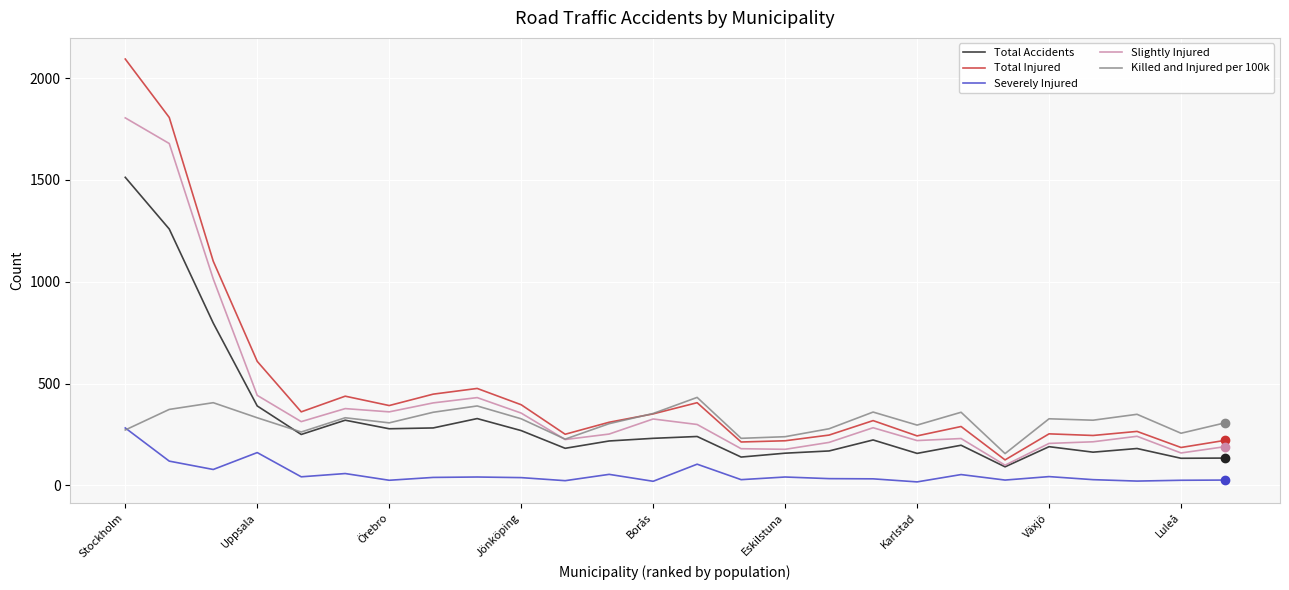

What is the difference between the maximum and minimum values in the Total Injured series?

1969